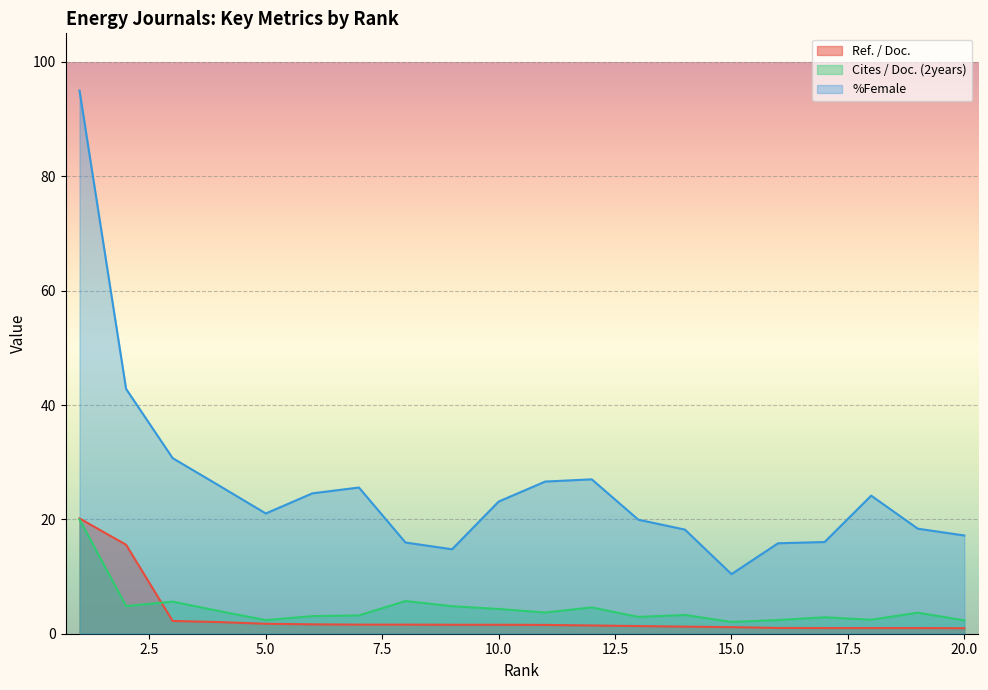

What is the difference between the highest and lowest values at 20.0?

16.2